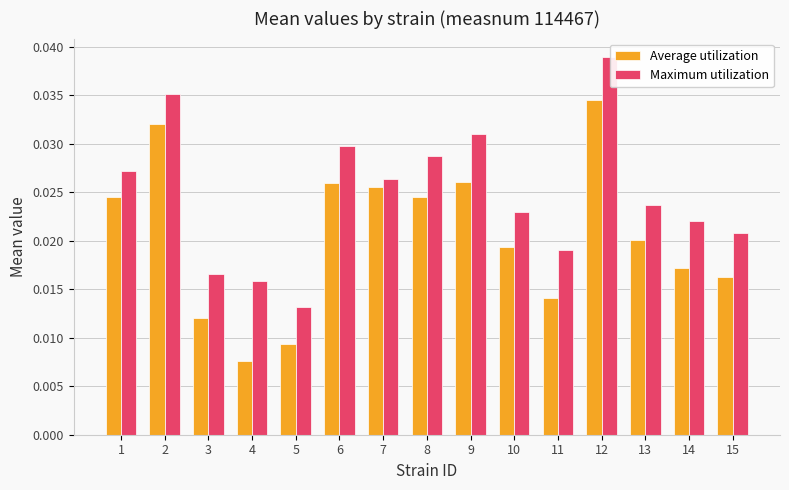

Where is Average utilization nearest to the value 0?

4